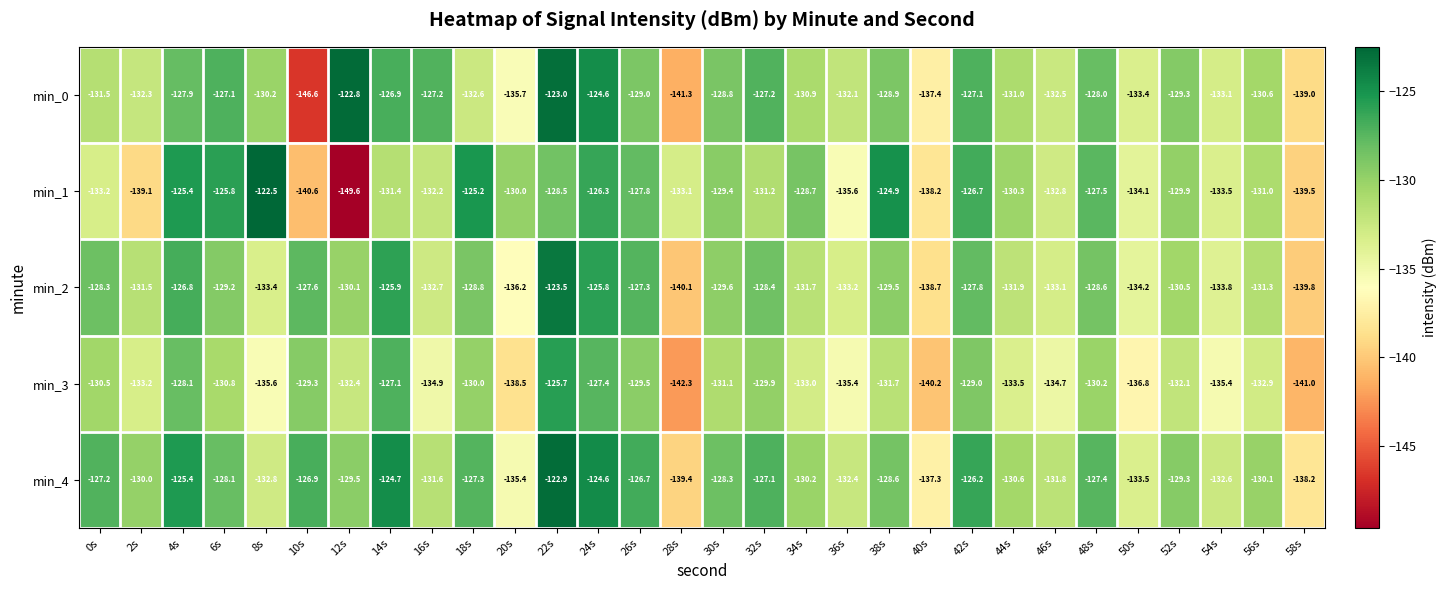

At 50s, list the series in order from largest to smallest.

min_0, min_4, min_1, min_2, min_3